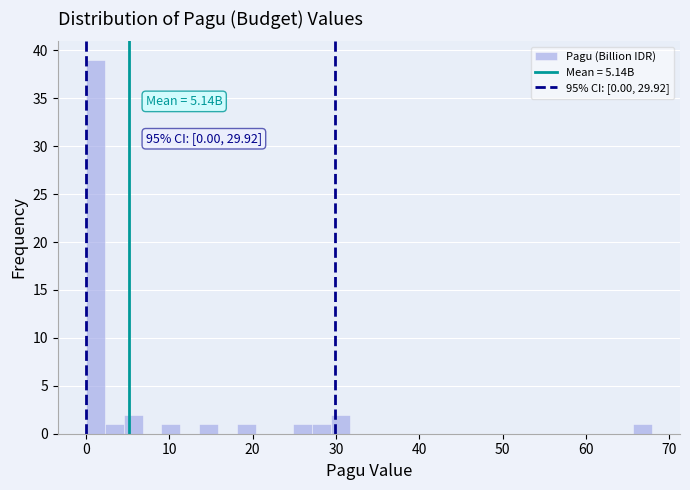

Around what value on the x-axis is the tallest bar? Give the approximate position of its centre, as read against the axis.

1